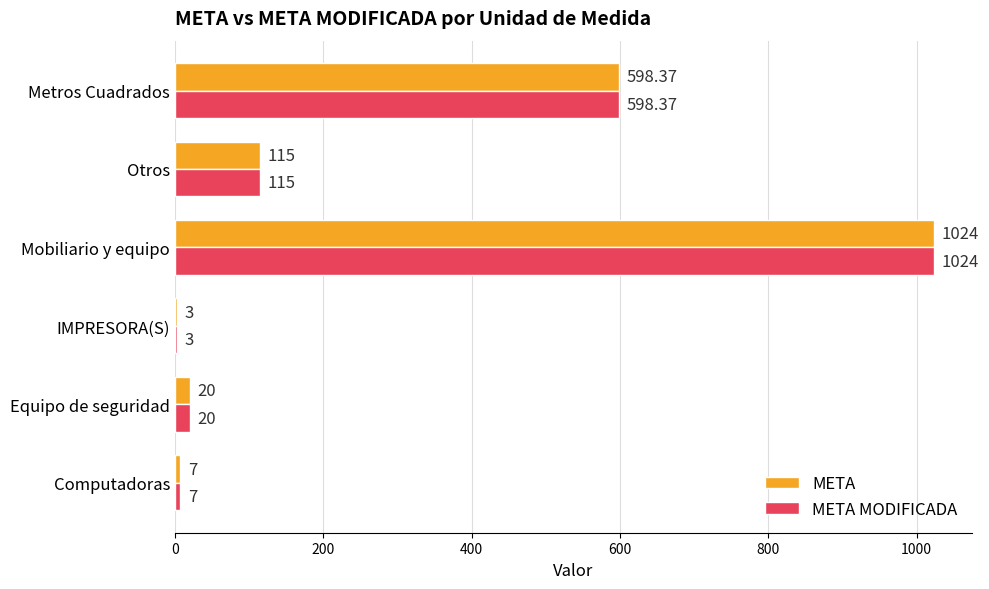

How many data points does each series have?

6